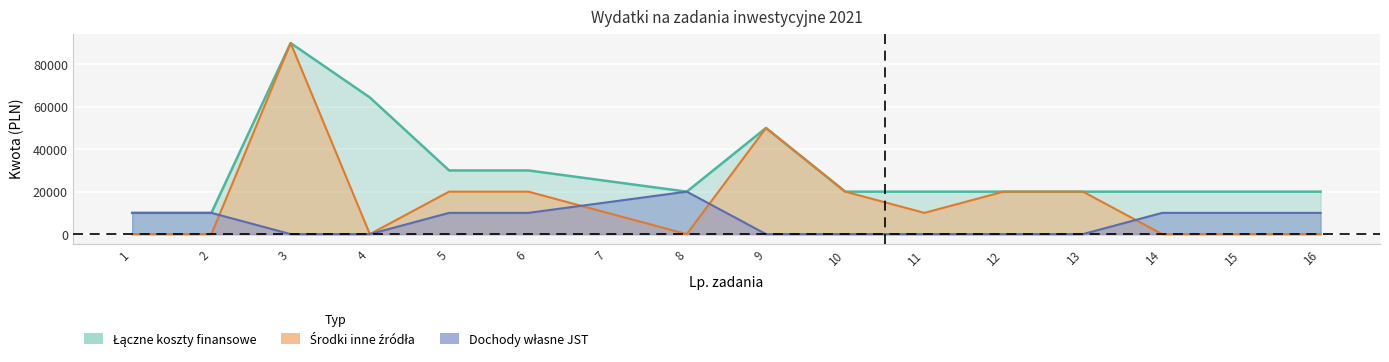

What is the difference between the second highest and minimum values in the srodki_inne series?

50000